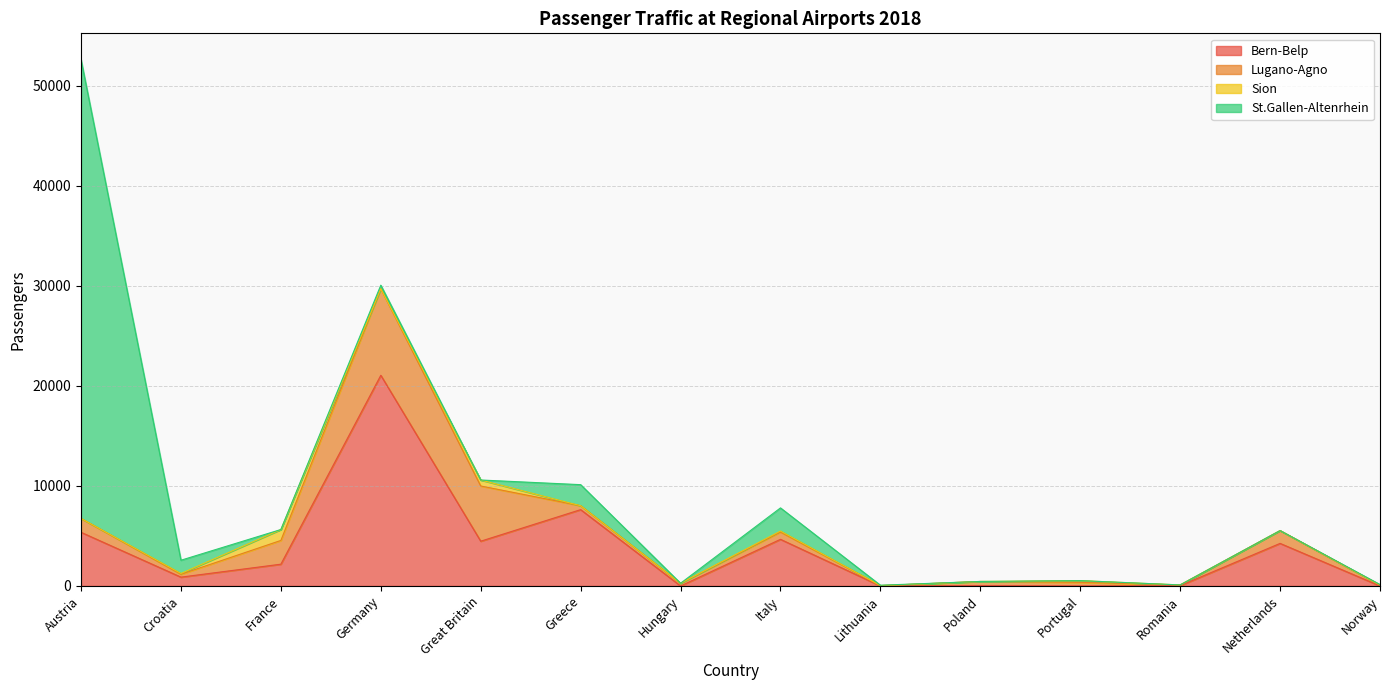

The St.Gallen-Altenrhein series shows 24778 at Great Britain. True or false?

False